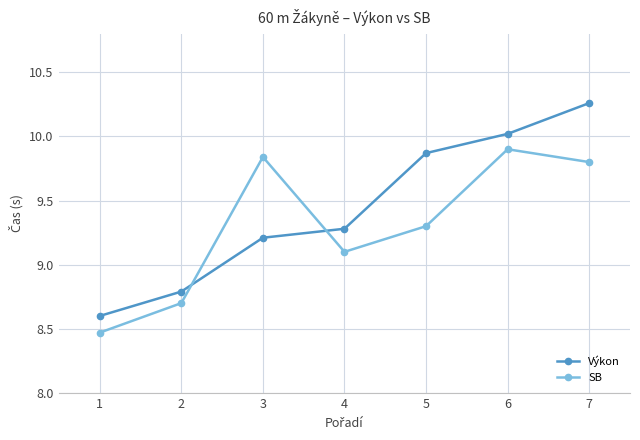

Which category has the highest value in the SB series?

6